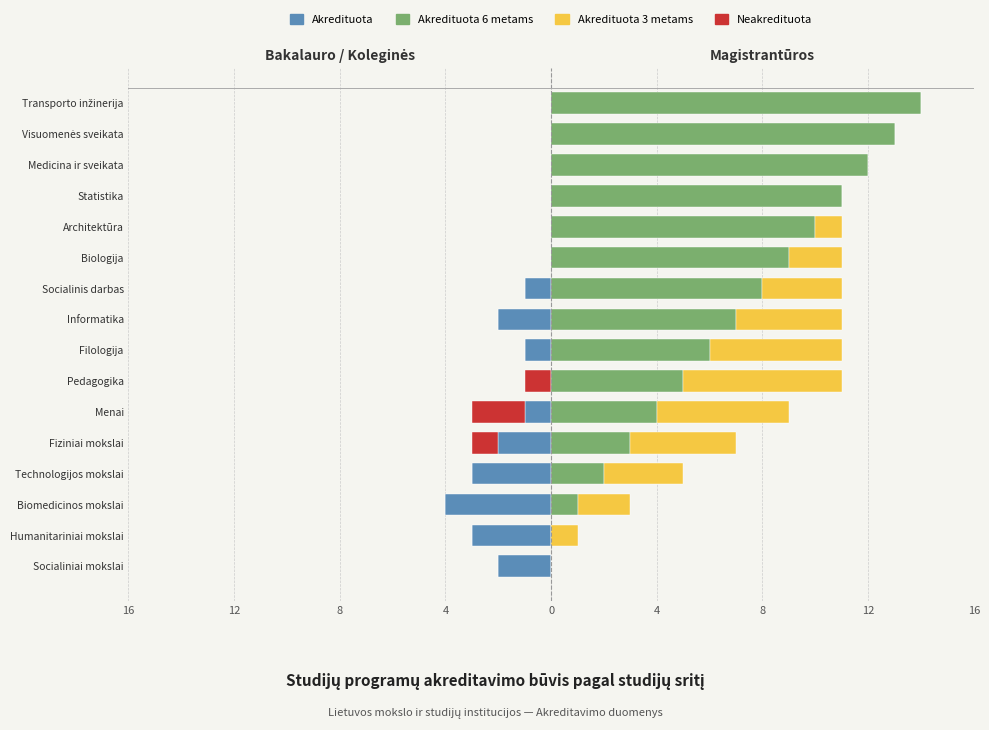

How many bars are there in each group?

4